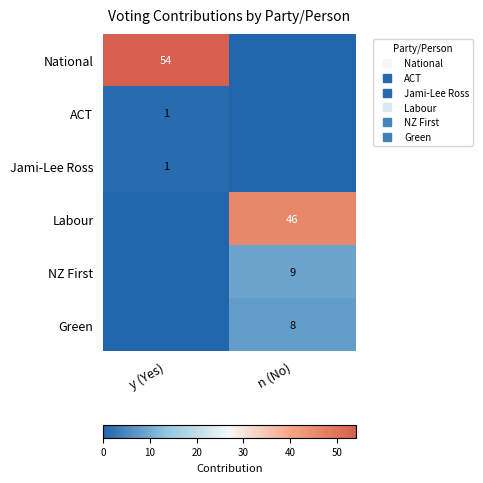

At n (No), list the series in order from largest to smallest.

Labour, NZ First, Green, National, ACT, Jami-Lee Ross